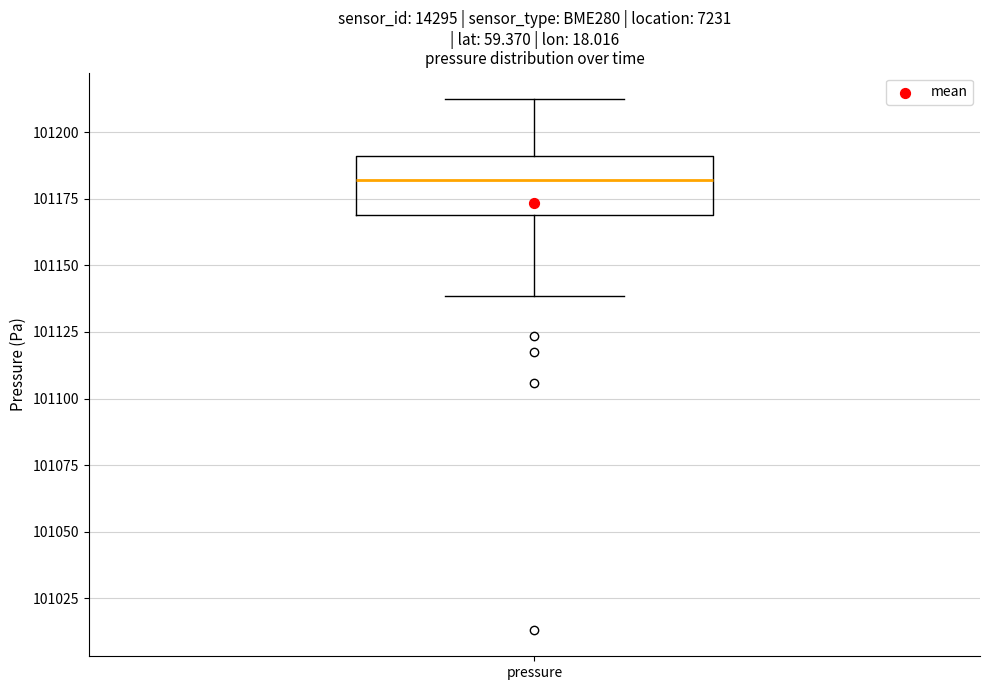

Read this box plot against the y-axis: the position of the median line, the range covered by the box, and the ends of both whiskers. The values are not printed on the chart, so give them approximately, as read against the axis.

median 101180, box 101170 to 101190, whiskers 101140 to 101210